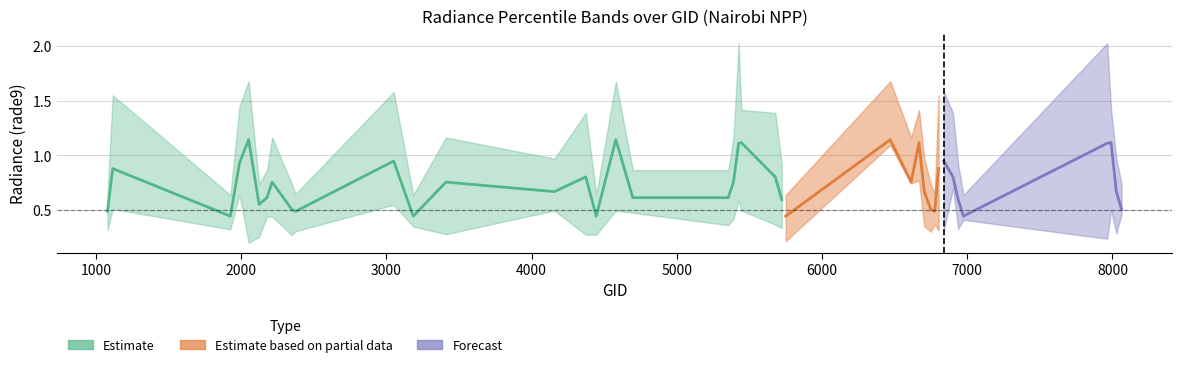

What is the sum of all rade9_bin_1q values?

16.8